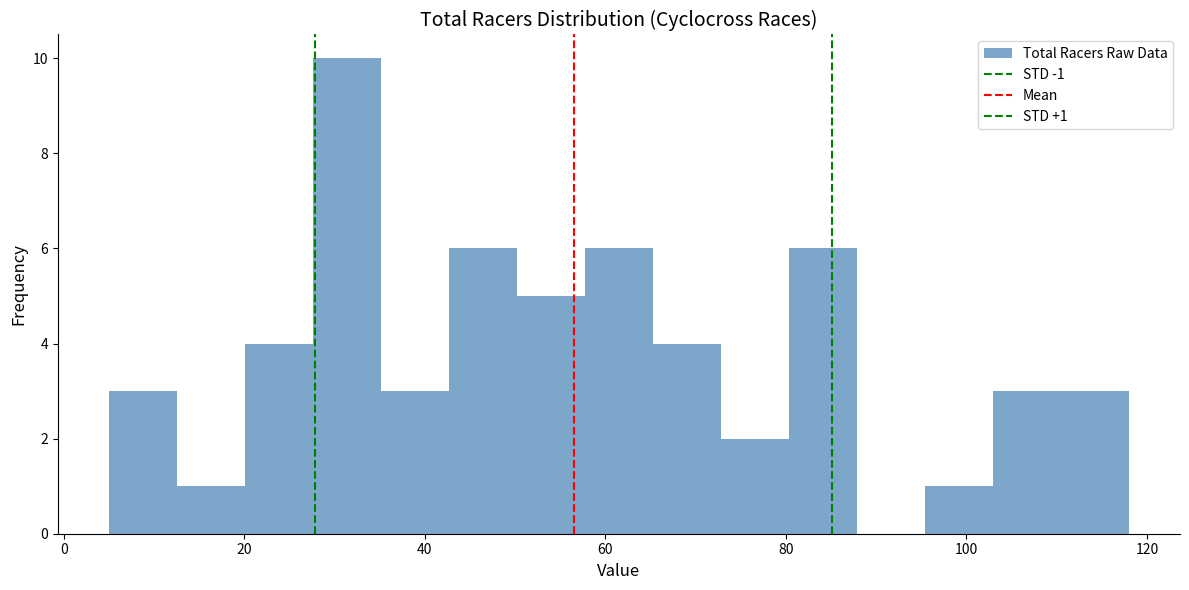

Around what value on the x-axis is the tallest bar? Give the approximate position of its centre, as read against the axis.

32